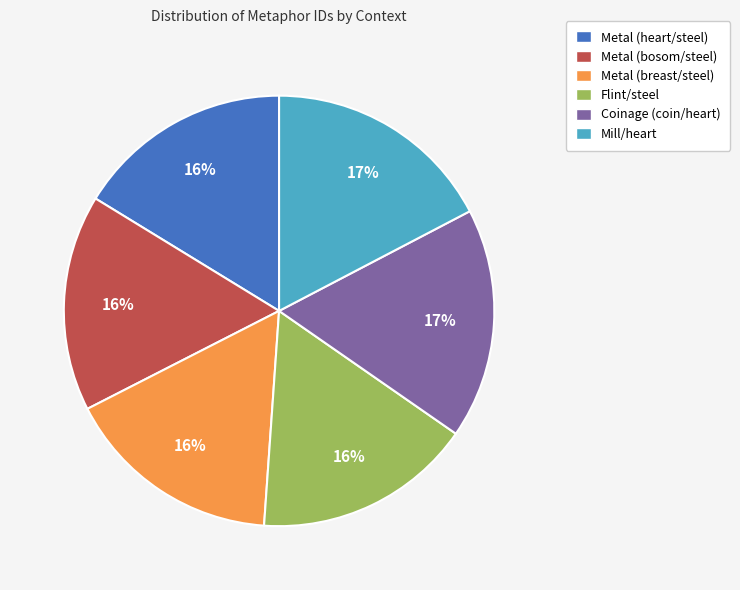

Is the sum of Mill/heart and Metal (heart/steel) greater than half?

No